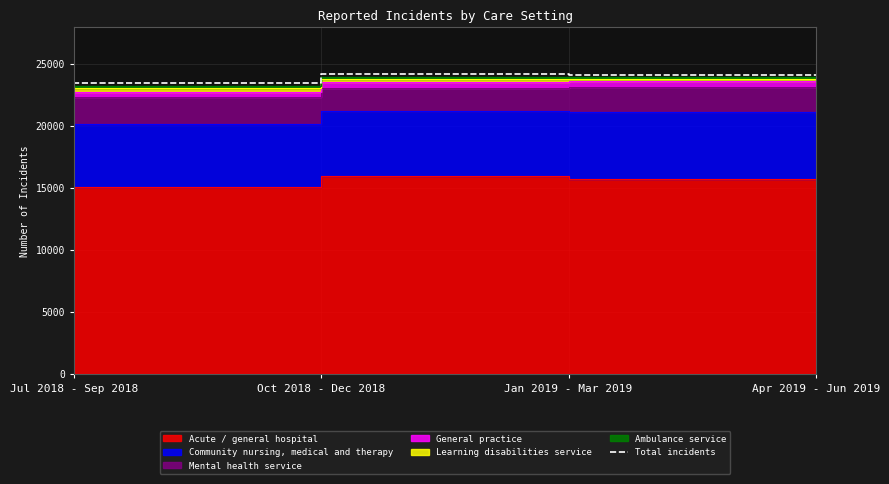

True or false: Total incidents has more than 1 interior local peaks.

False